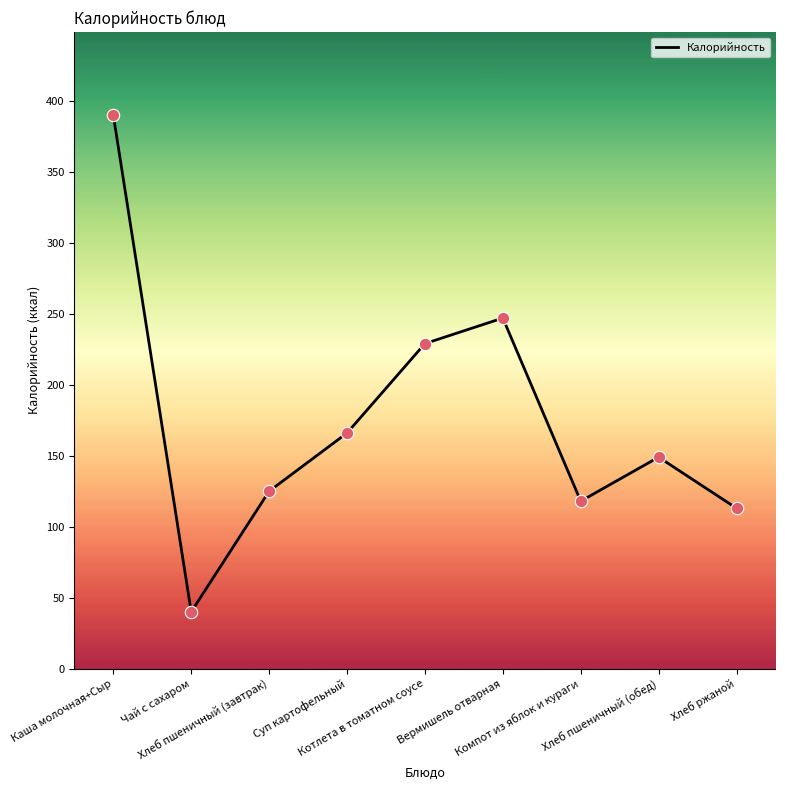

What is the change in value from Чай с сахаром to Хлеб пшеничный (завтрак)?

+85